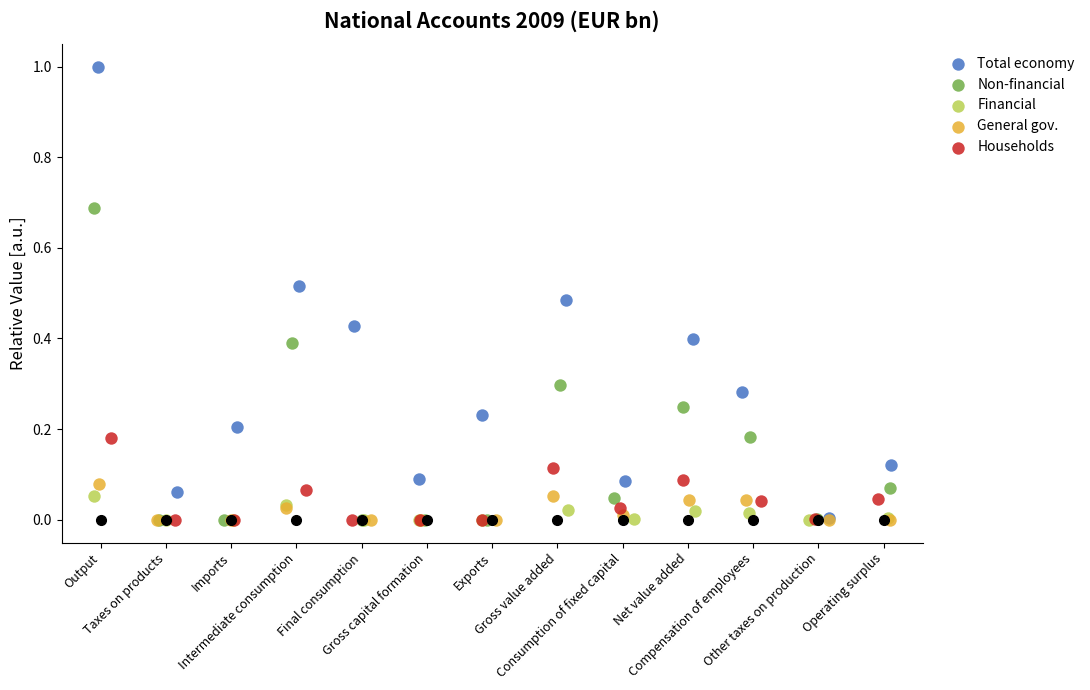

Which series has the largest Y range (max minus min)?

Total economy